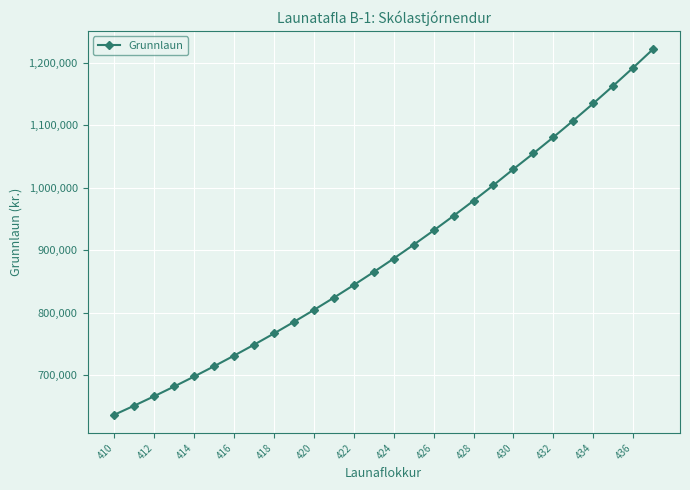

What is the difference between the maximum and second lowest values?

570777